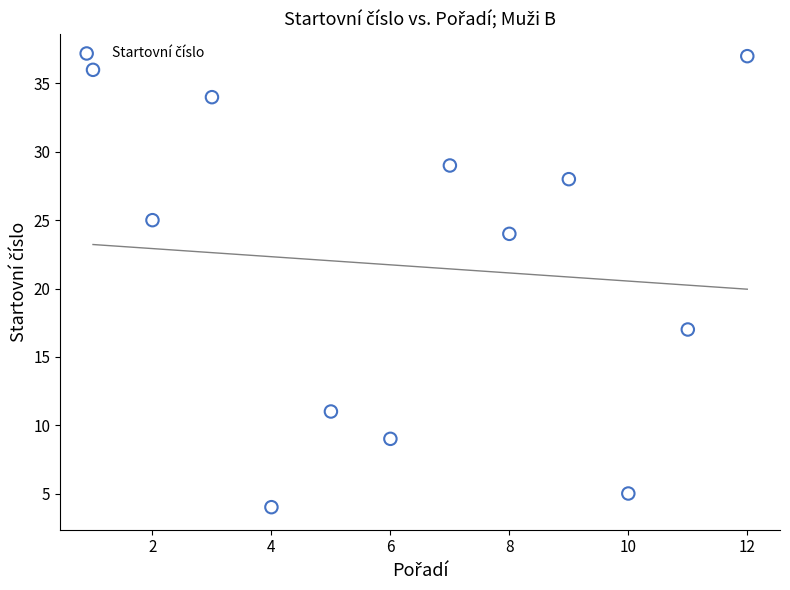

What is the range of Y values (max minus min)?

33